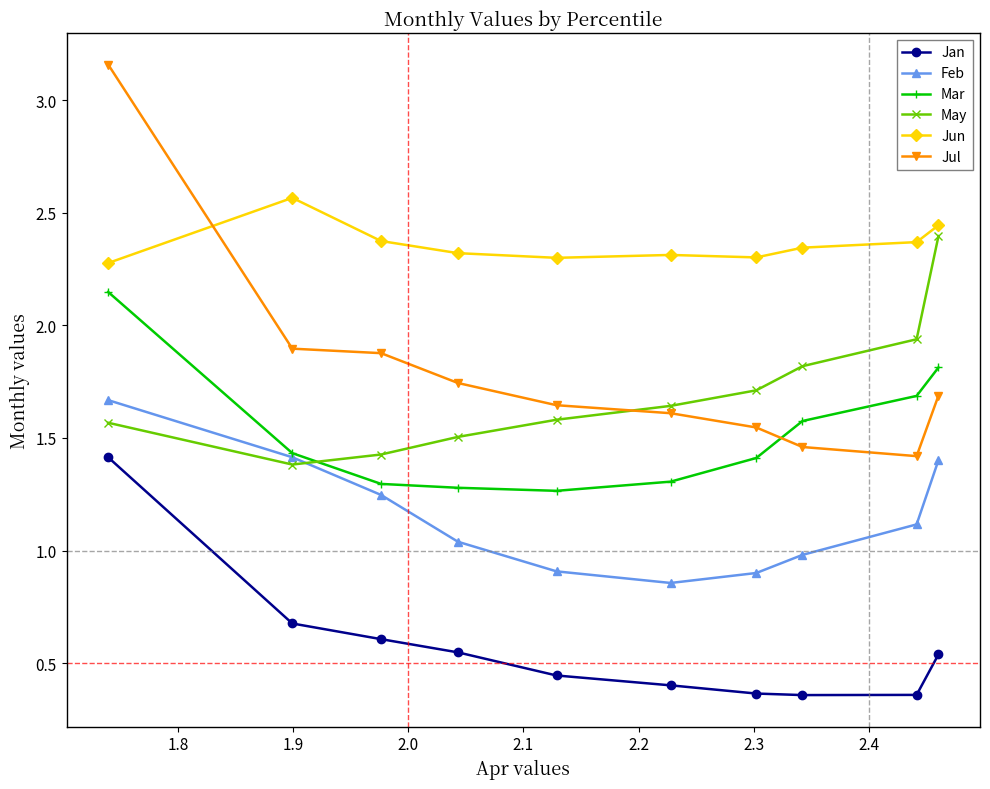

Which series has the largest total across all categories?

Jun